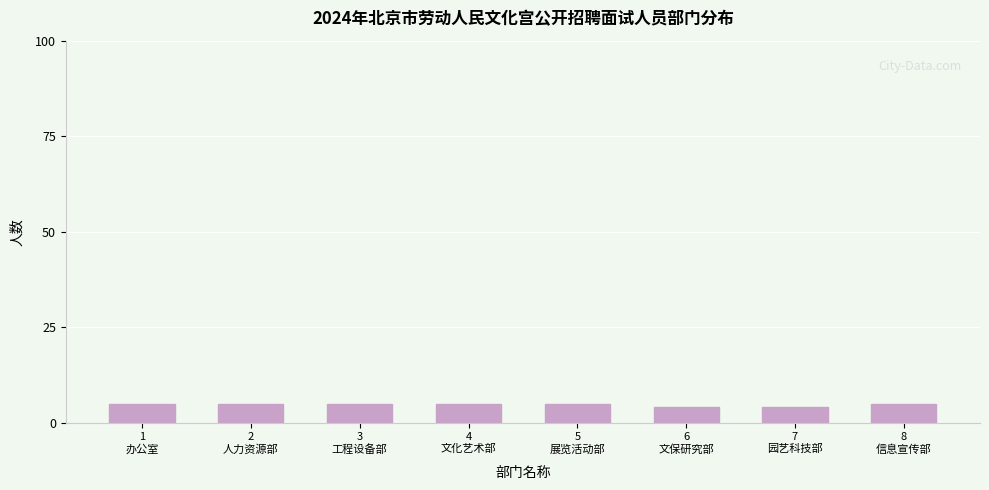

Reading left to right, list all the values displayed in this chart.

5	5	5	5	5	4	4	5